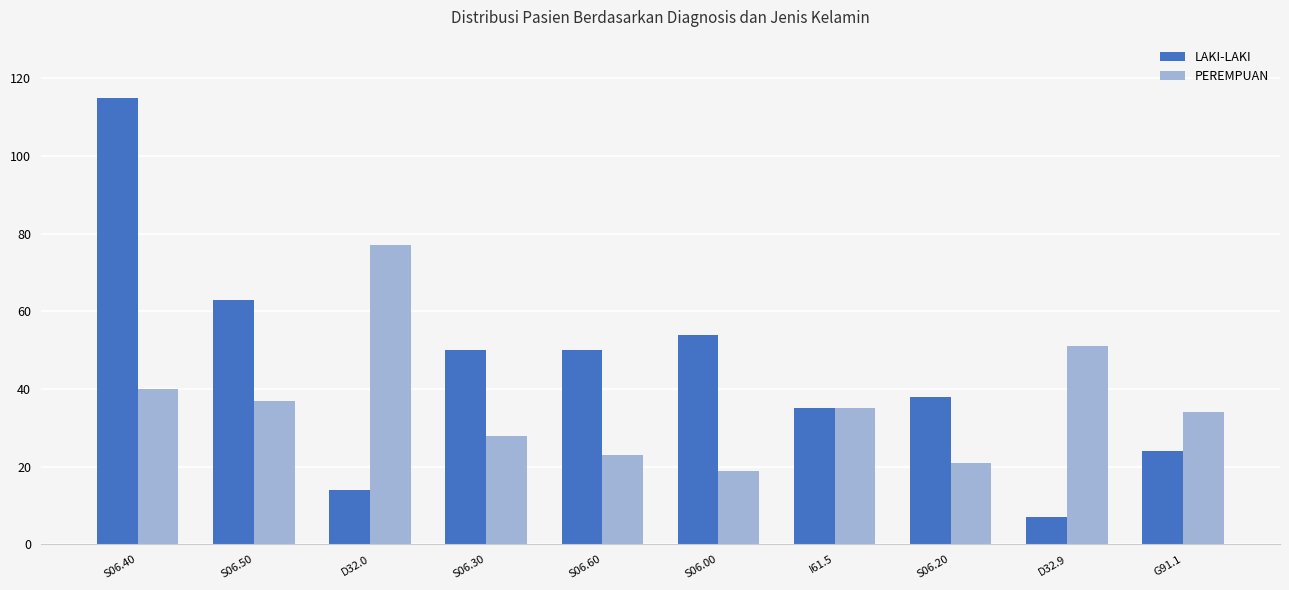

Reading left to right, transcribe all the data shown in this chart.

LAKI-LAKI: S06.40=115	S06.50=63	D32.0=14	S06.30=50	S06.60=50	S06.00=54	I61.5=35	S06.20=38	D32.9=7	G91.1=24
PEREMPUAN: S06.40=40	S06.50=37	D32.0=77	S06.30=28	S06.60=23	S06.00=19	I61.5=35	S06.20=21	D32.9=51	G91.1=34